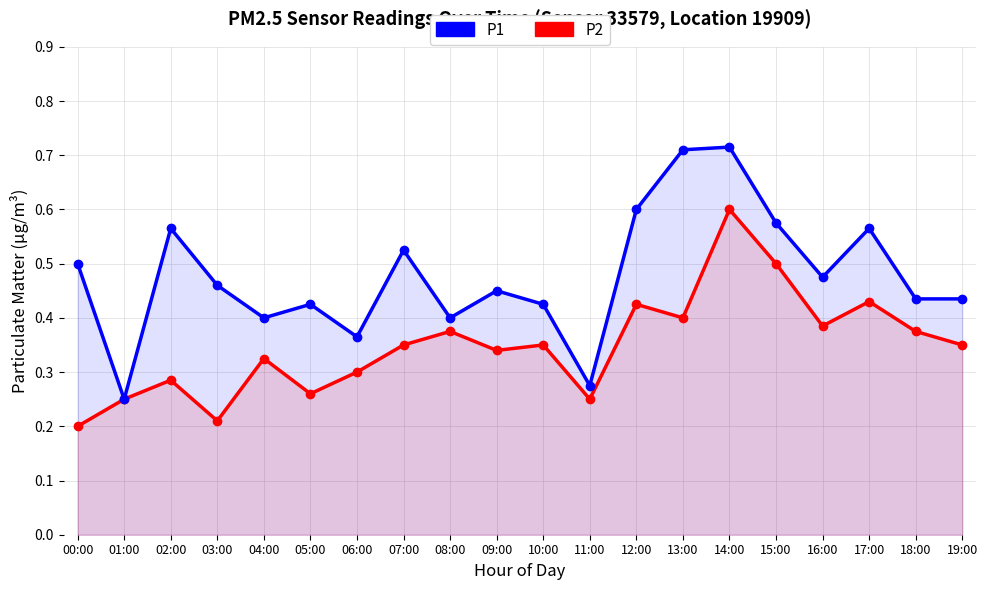

True or false: P2 has a value of 0.4 at 13:00.

True